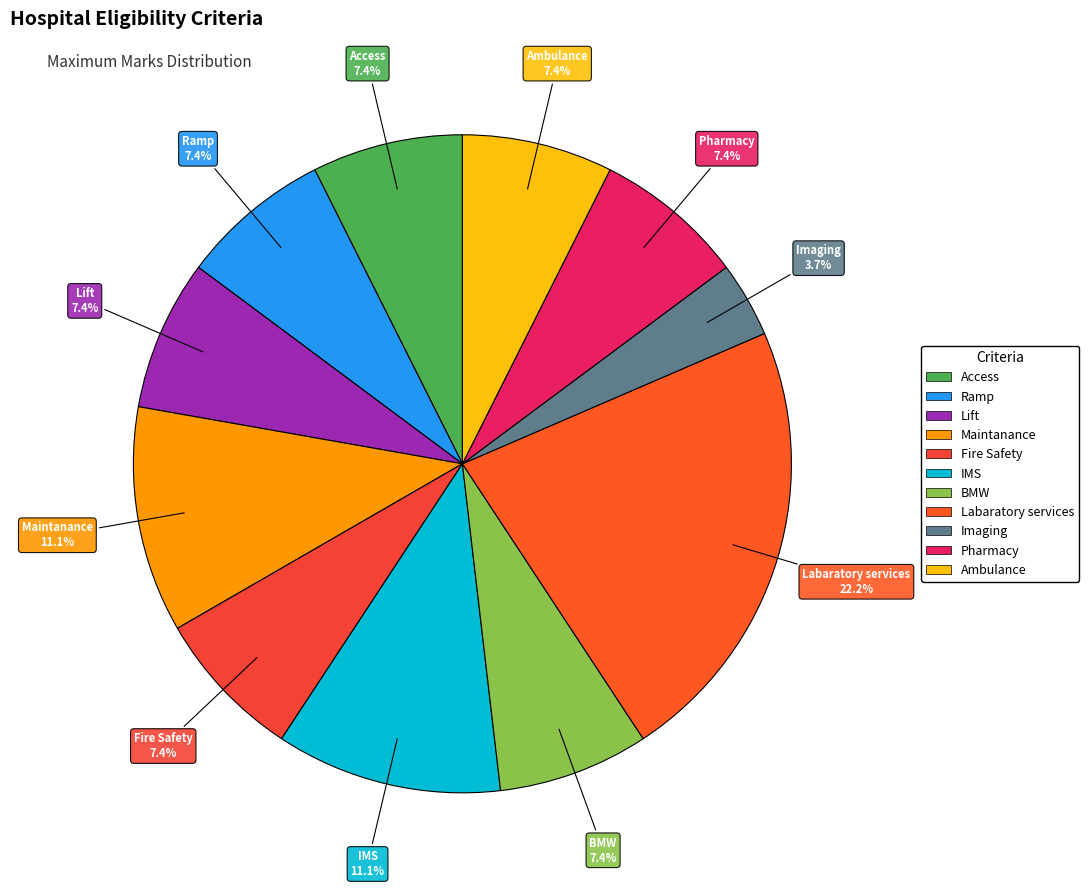

Which slice is the smallest?

Imaging